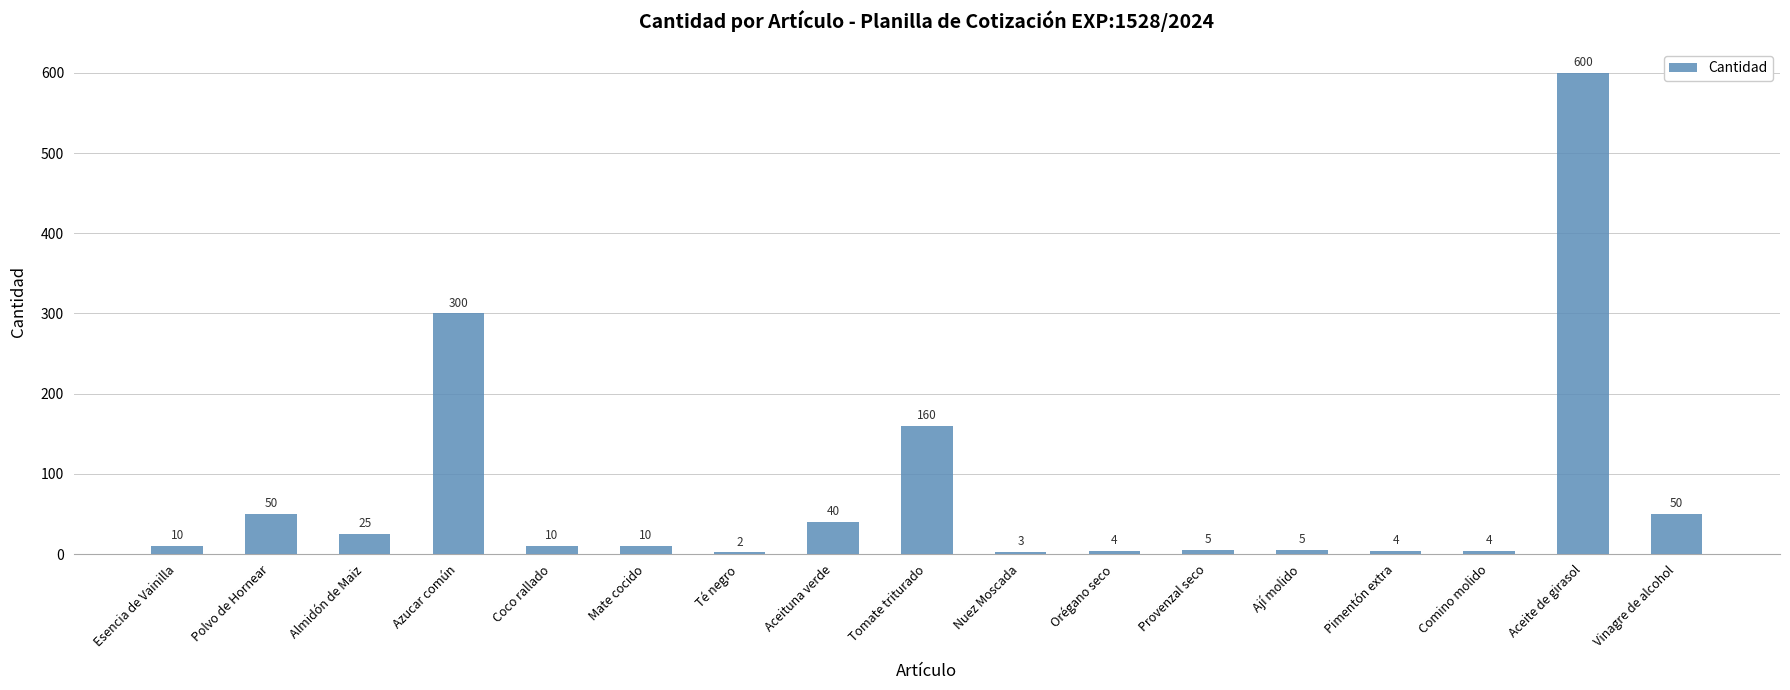

How many bars are there in total?

17